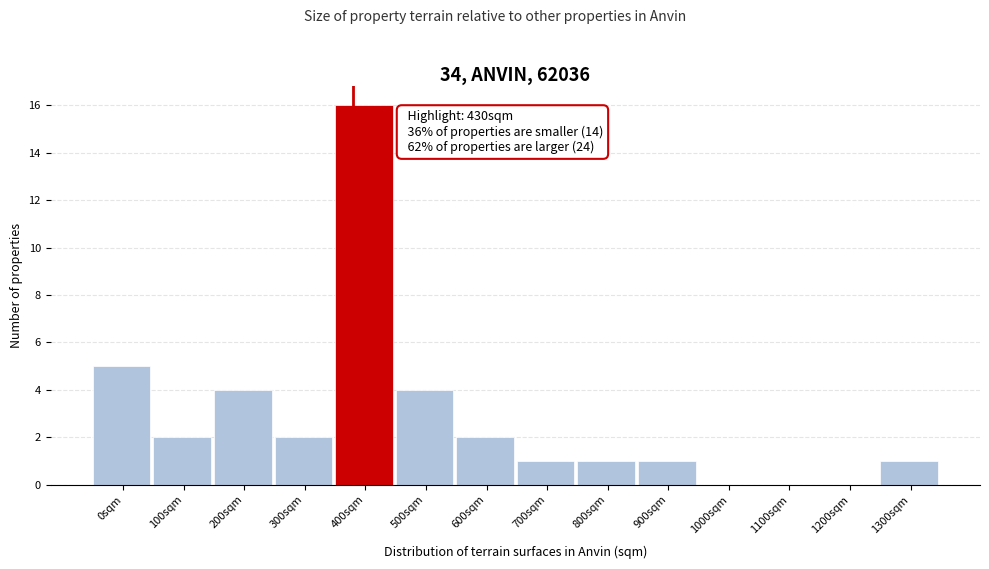

Reading left to right, what are all the values shown in this chart?

0sqm=5	100sqm=2	200sqm=4	300sqm=2	400sqm=16	500sqm=4	600sqm=2	700sqm=1	800sqm=1	900sqm=1	1000sqm=0	1100sqm=0	1200sqm=0	1300sqm=1